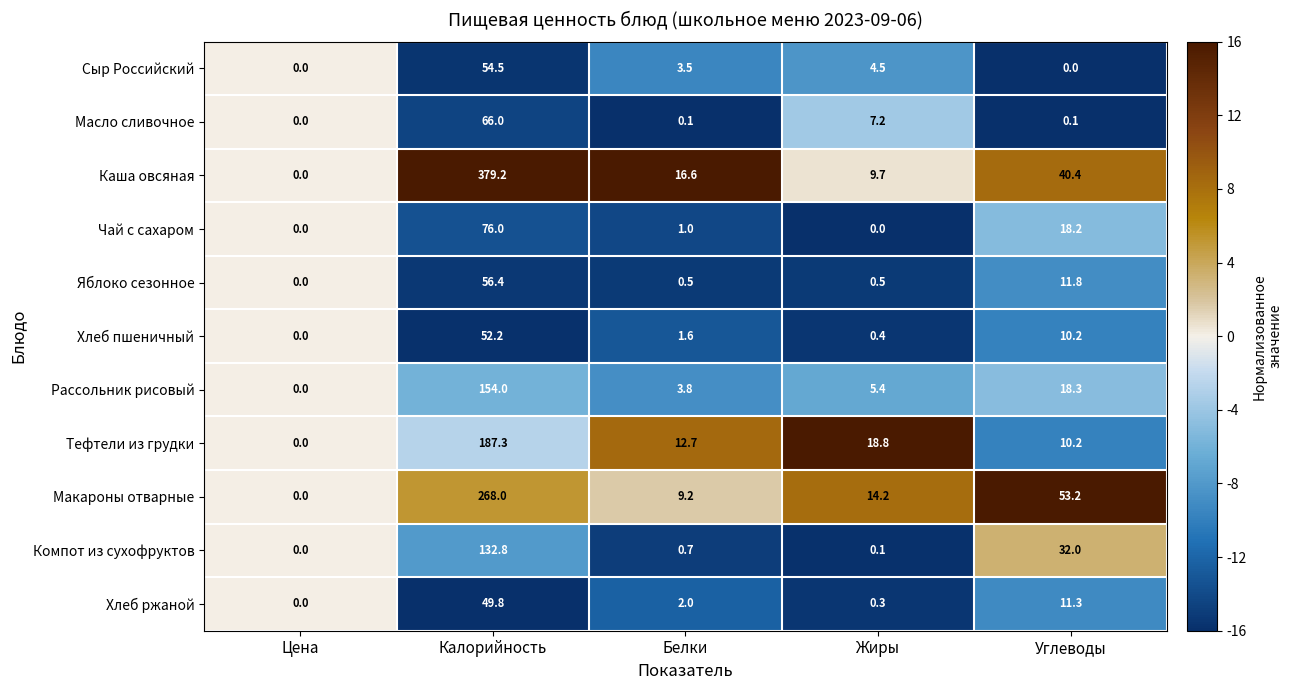

What is the difference between the highest and lowest values at Калорийность?

329.4